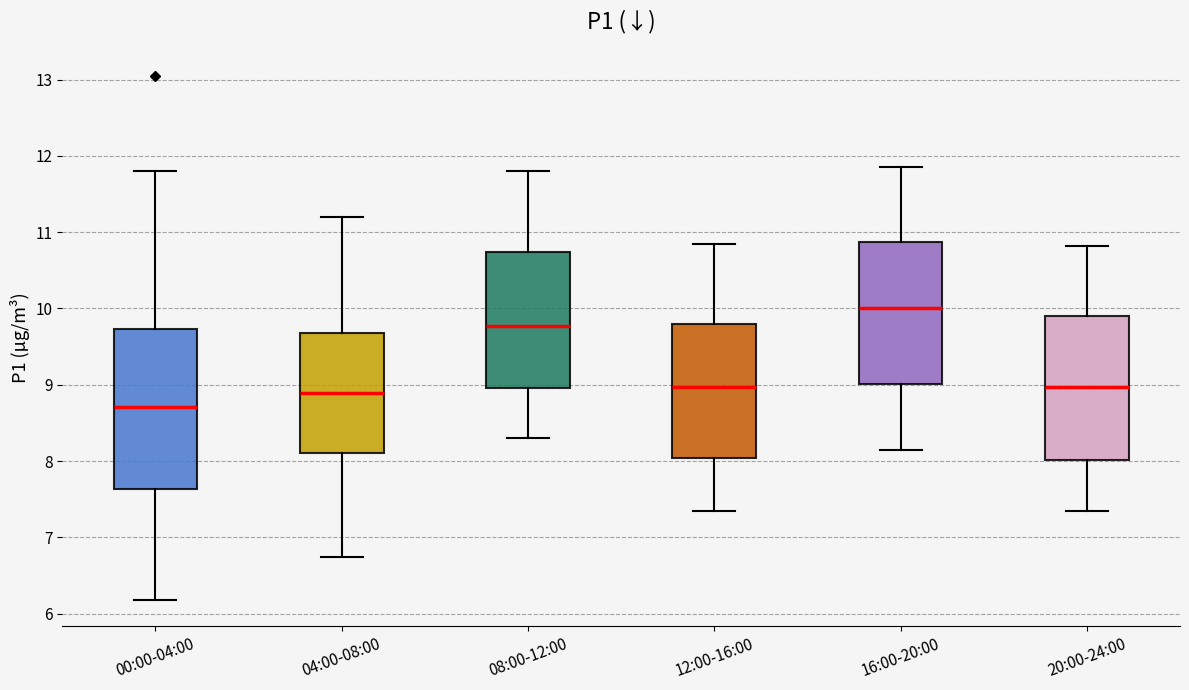

Reading left to right, transcribe this box plot: for each box, give where its median line is, the range the box spans, and where its two whiskers end, as read against the y-axis. The values are not printed on the chart, so give them approximately, as read against the axis.

00:00-04:00: median 8.7, box 7.6 to 9.7, whiskers 6.2 to 11.8
04:00-08:00: median 8.9, box 8.1 to 9.7, whiskers 6.8 to 11.2
08:00-12:00: median 9.8, box 9.0 to 10.7, whiskers 8.3 to 11.8
12:00-16:00: median 9.0, box 8.0 to 9.8, whiskers 7.4 to 10.9
16:00-20:00: median 10.0, box 9.0 to 10.9, whiskers 8.2 to 11.9
20:00-24:00: median 9.0, box 8.0 to 9.9, whiskers 7.4 to 10.8